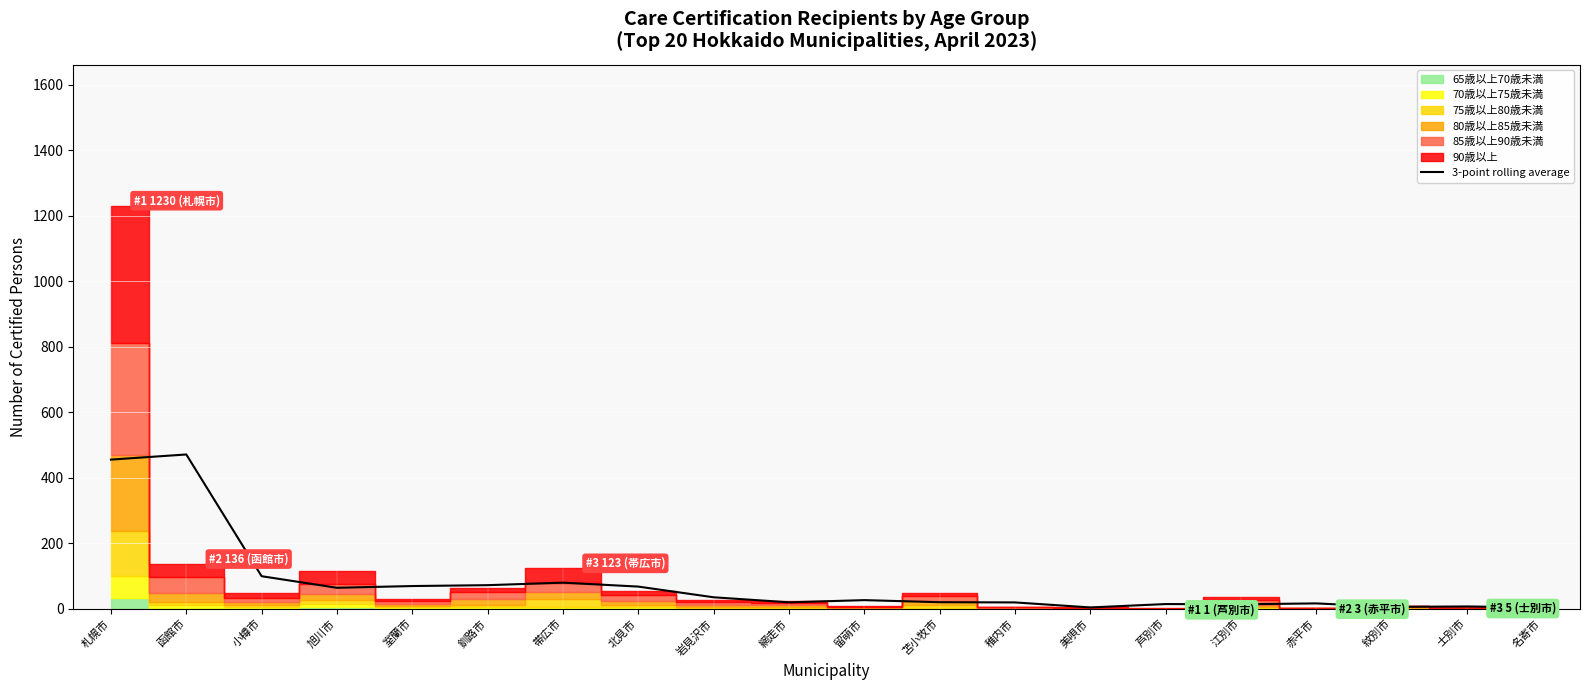

At which category does the data reach its first local peak?

函館市